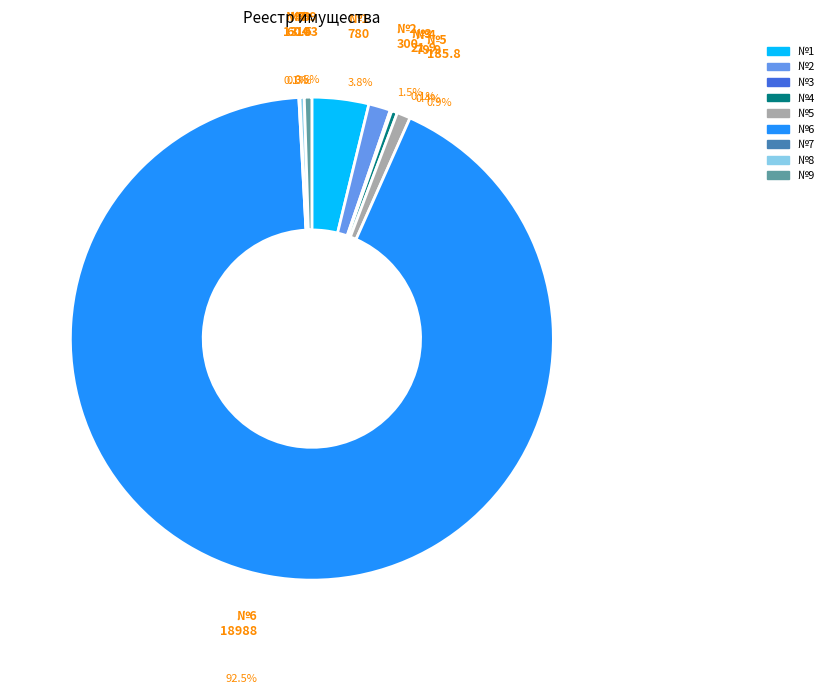

What percentage is NOT represented by 7?

99.9%